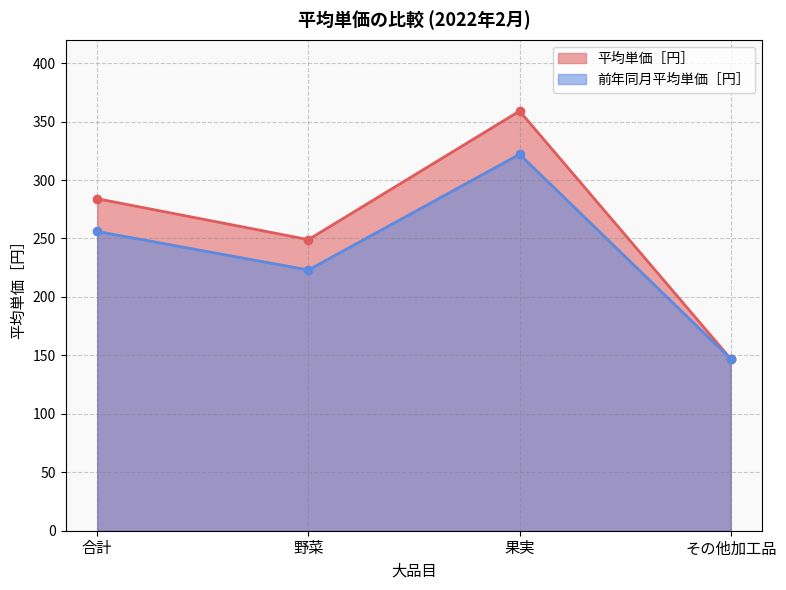

Which series has the widest spread of values?

平均単価［円］